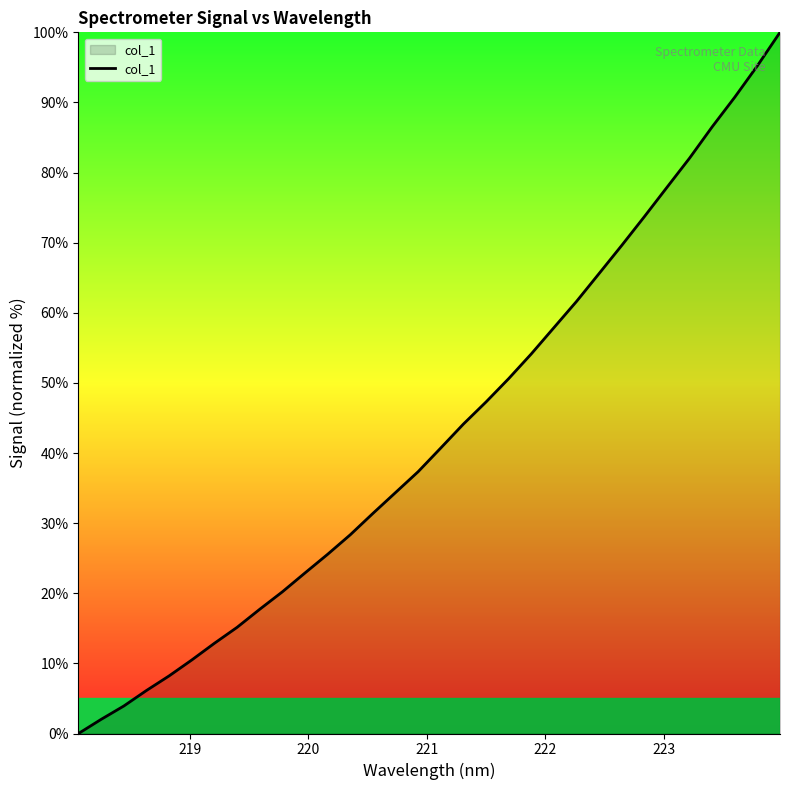

What is the difference between the maximum and minimum values?

100.0